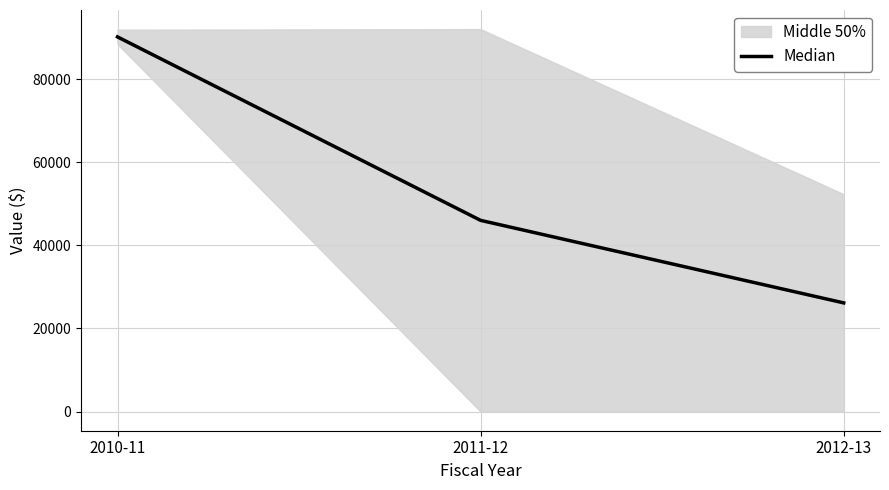

How many data points are less than 46007?

1